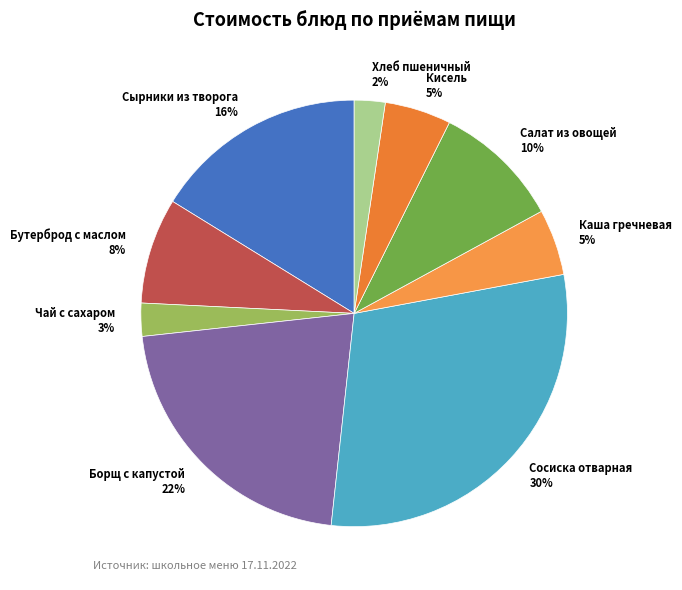

Combined, do Бутерброд с маслом and Хлеб пшеничный account for over 50%?

No